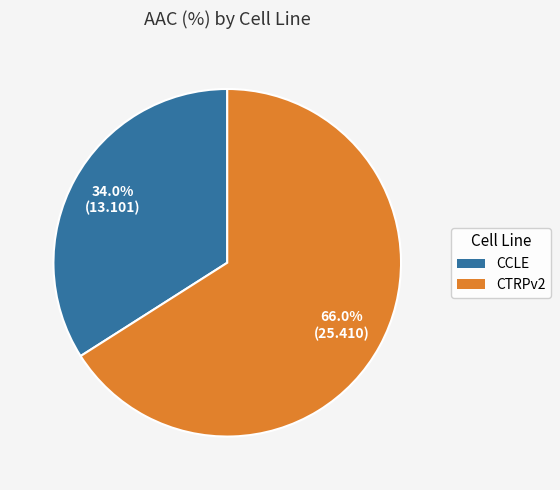

Which slice is the largest?

CTRPv2